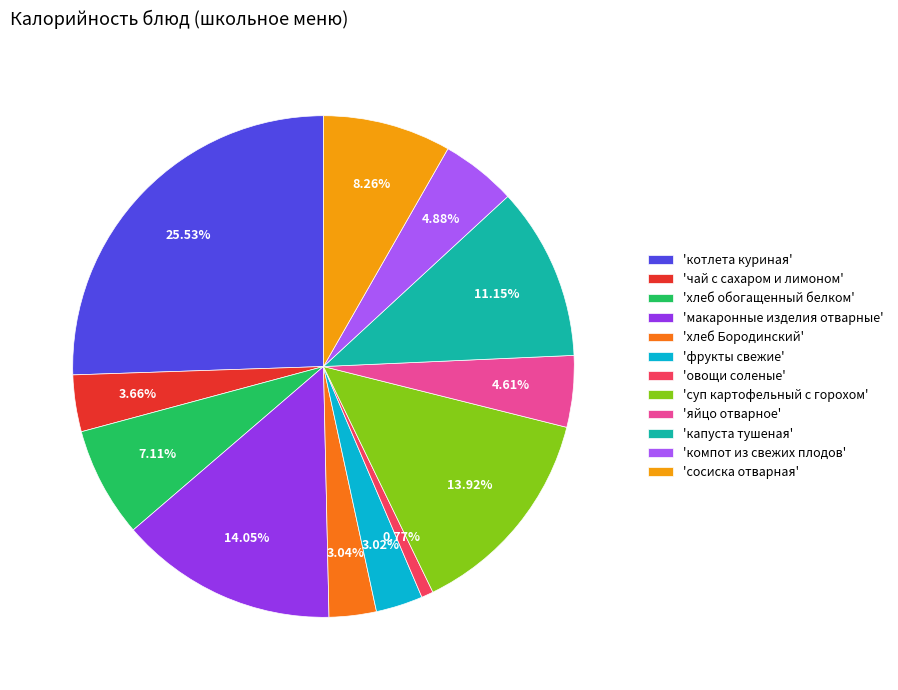

What is the ratio of the value at 'хлеб Бородинский' to the value at 'овощи соленые'?

4.0